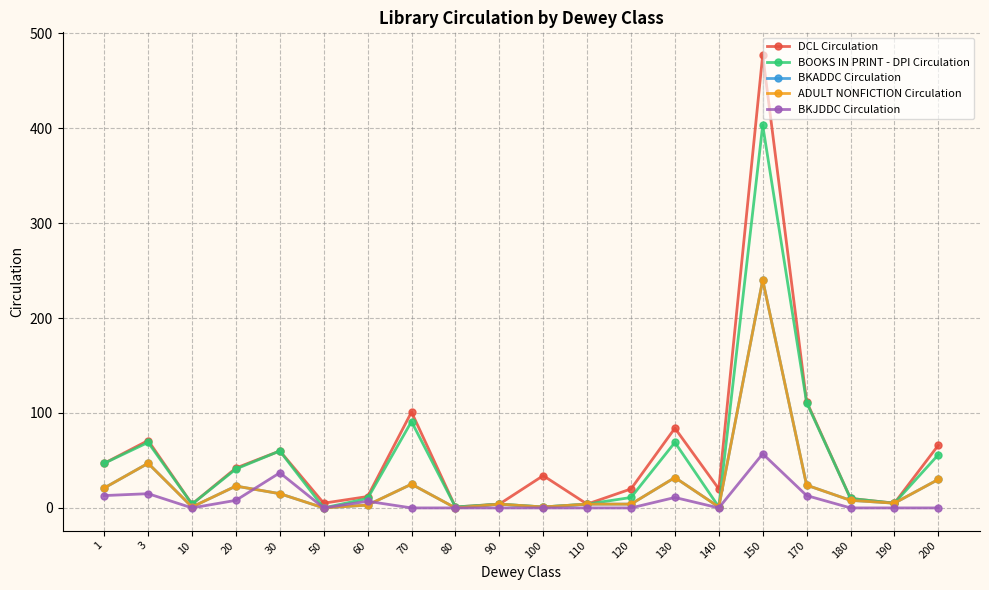

What is the sum of all ADULT NONFICTION Circulation values?

488